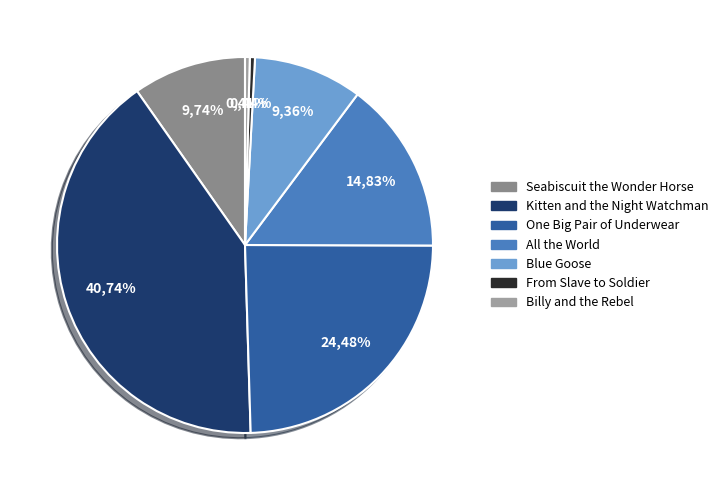

Count the number of slices in the pie.

7